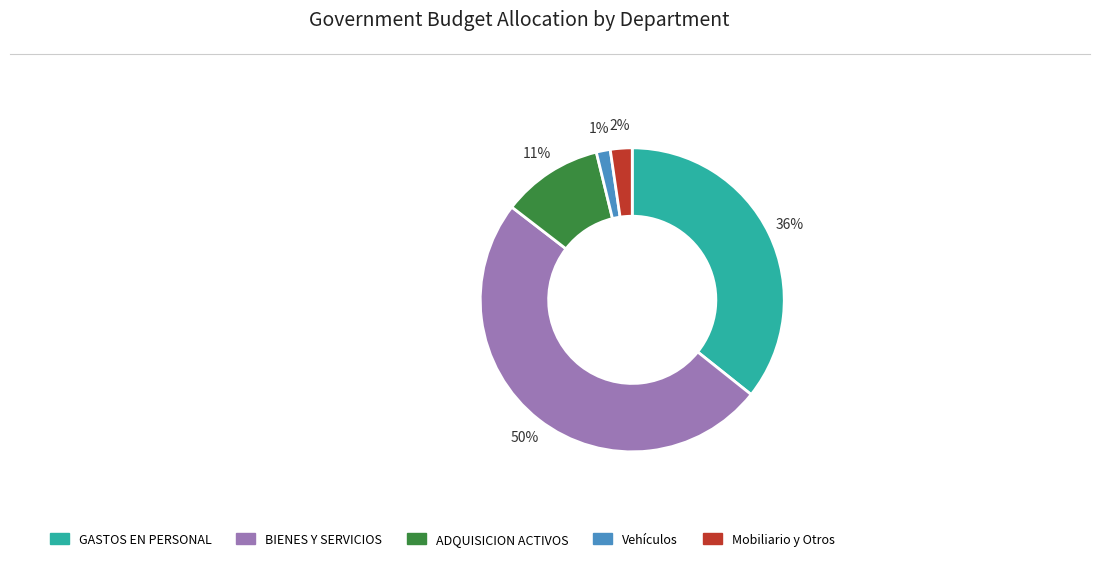

To the nearest percent, what is the average slice percentage?

20%